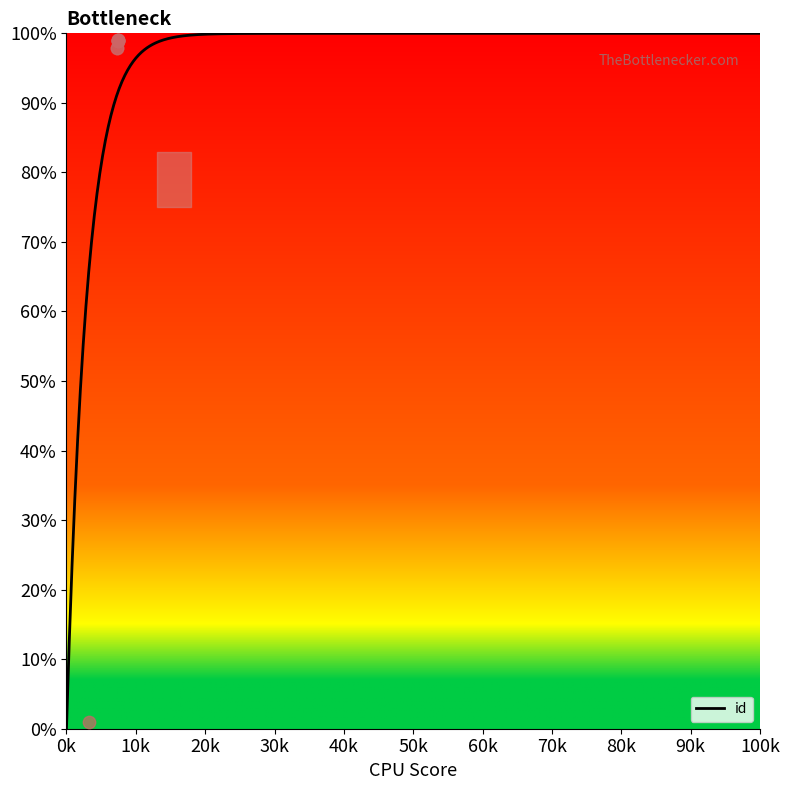

Between 7370 and 7326, which is larger?

7370